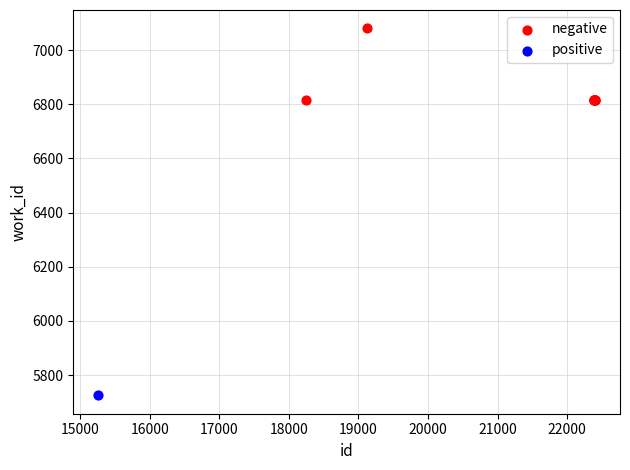

What are all the series names shown in the legend?

negative, positive